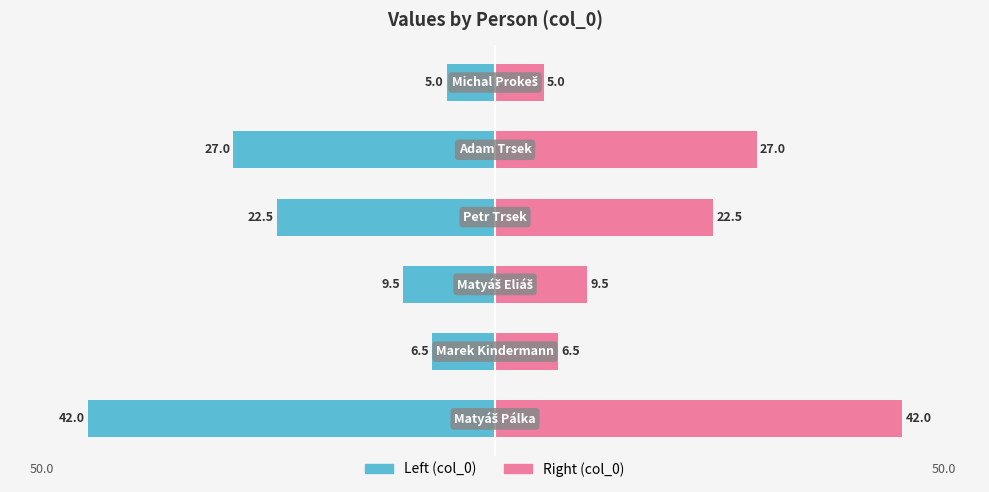

Reading right to left, transcribe all the data shown in this chart.

col_0 (left): 5=-5.0	4=-27.0	3=-22.5	2=-9.5	1=-6.5	0=-42.0
col_0 (right): 5=5.0	4=27.0	3=22.5	2=9.5	1=6.5	0=42.0